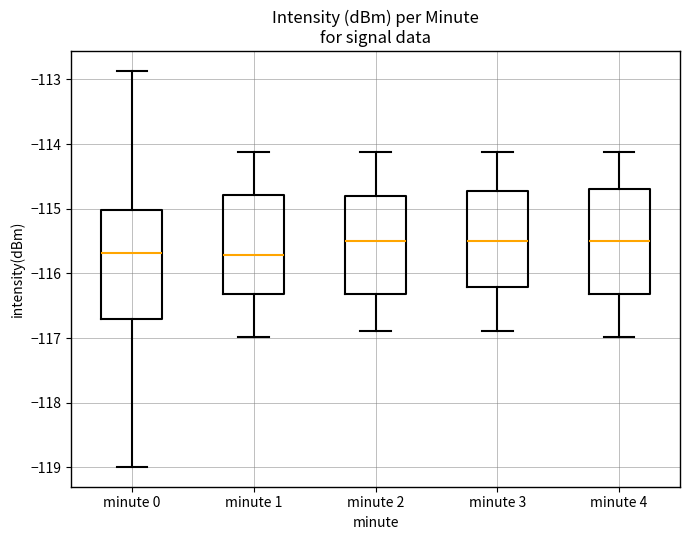

Reading left to right, read every box against the y-axis: the position of its median line, the range the box covers, and the ends of its whiskers. The values are not printed on the chart, so give them approximately, as read against the axis.

minute 0: median -115.7, box -116.7 to -115.0, whiskers -119.0 to -112.9
minute 1: median -115.7, box -116.3 to -114.8, whiskers -117.0 to -114.1
minute 2: median -115.5, box -116.3 to -114.8, whiskers -116.9 to -114.1
minute 3: median -115.5, box -116.2 to -114.7, whiskers -116.9 to -114.1
minute 4: median -115.5, box -116.3 to -114.7, whiskers -117.0 to -114.1